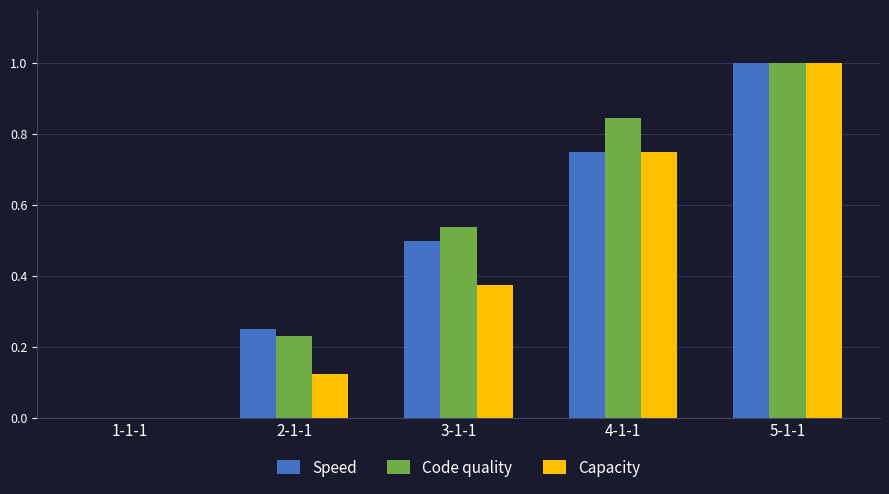

What is the sum of the Speed values at 5-1-1 and 3-1-1?

1.5